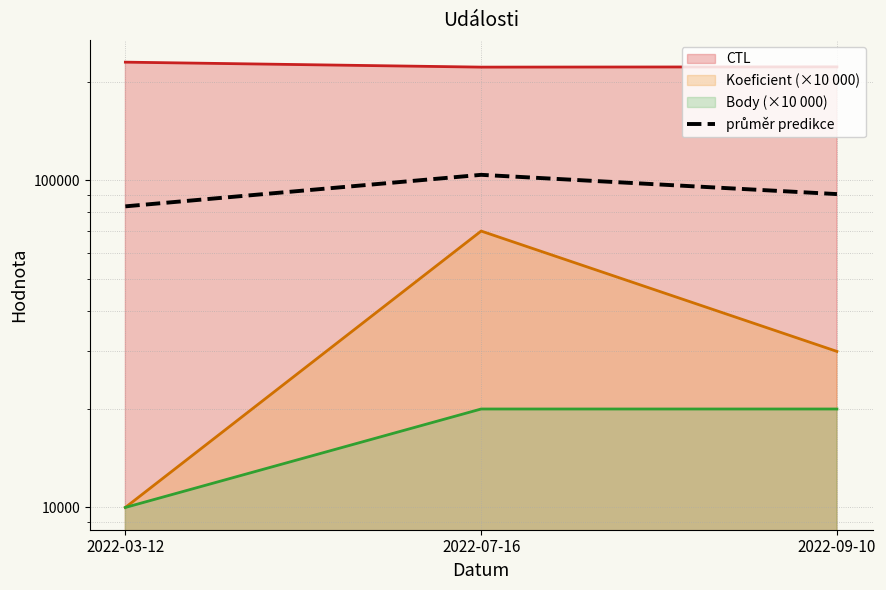

How many values exceed 90810?

2